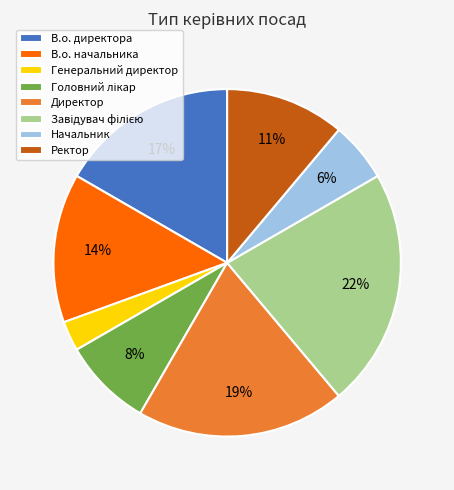

Is there any slice that represents more than half of the pie?

No